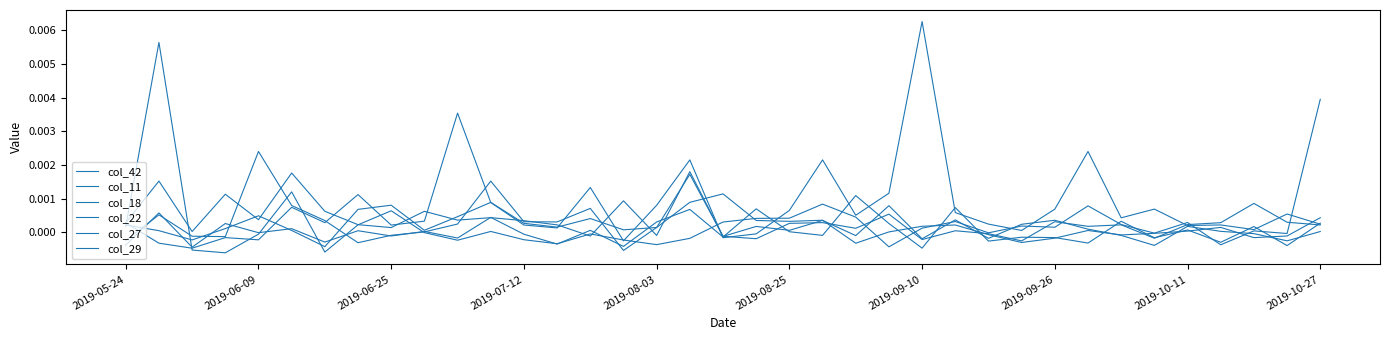

True or false: col_11 has more than 1 interior local peaks.

True